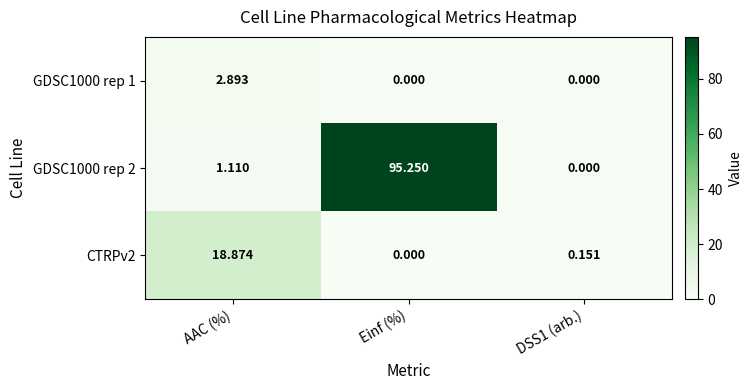

At which label does GDSC1000 rep 2 first exceed 1?

AAC (%)